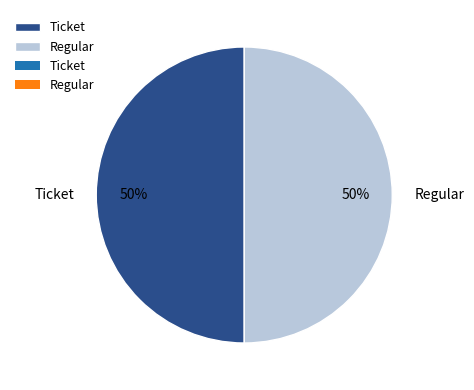

To the nearest percent, what is the average slice percentage?

50%